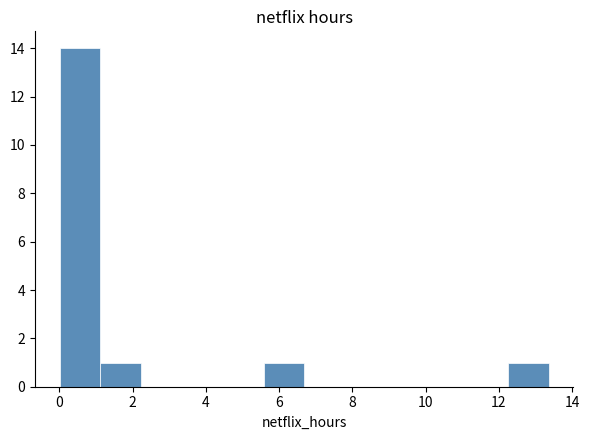

Which range on the x-axis has the tallest bar?

0.0 to 1.2